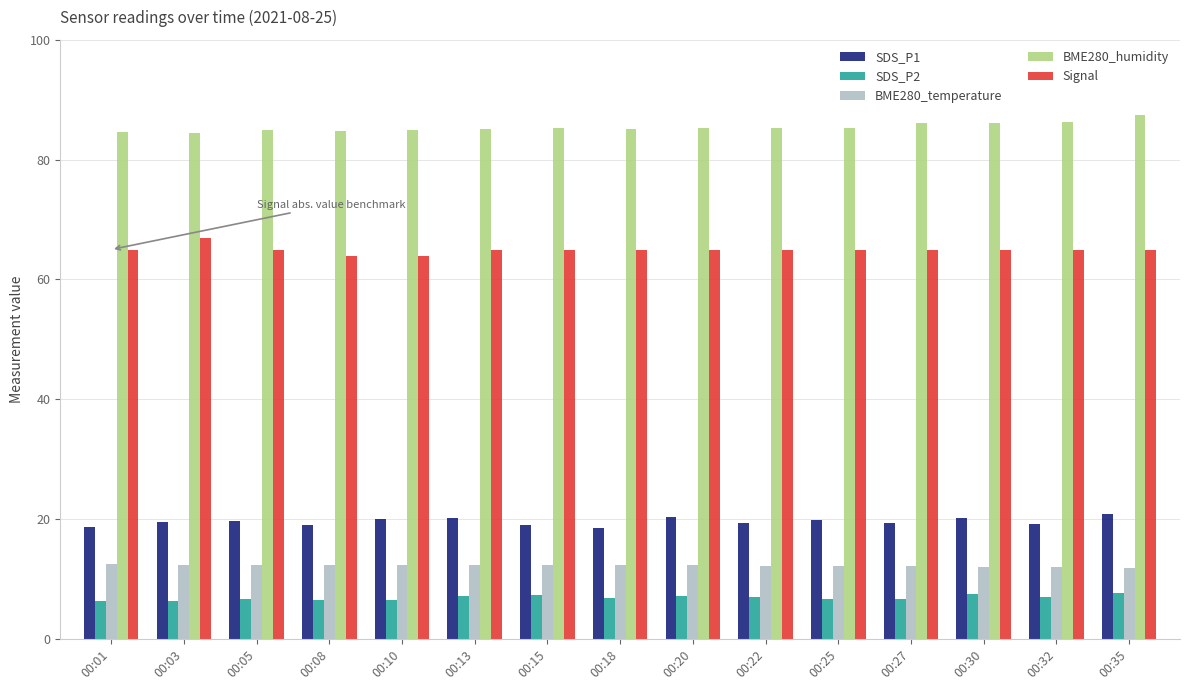

Is the value of BME280_humidity at 00:22 greater than the value of SDS_P2 at 00:13?

Yes